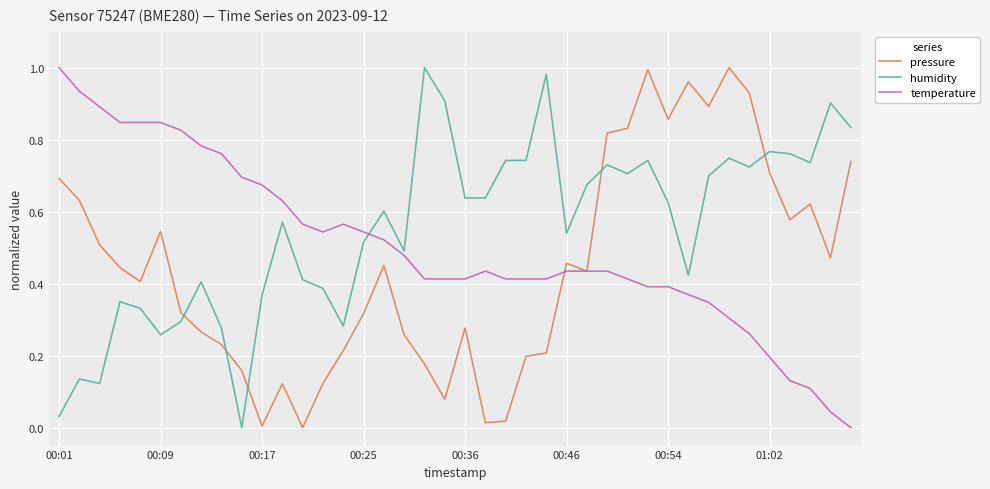

True or false: humidity and temperature intersect in this chart.

True